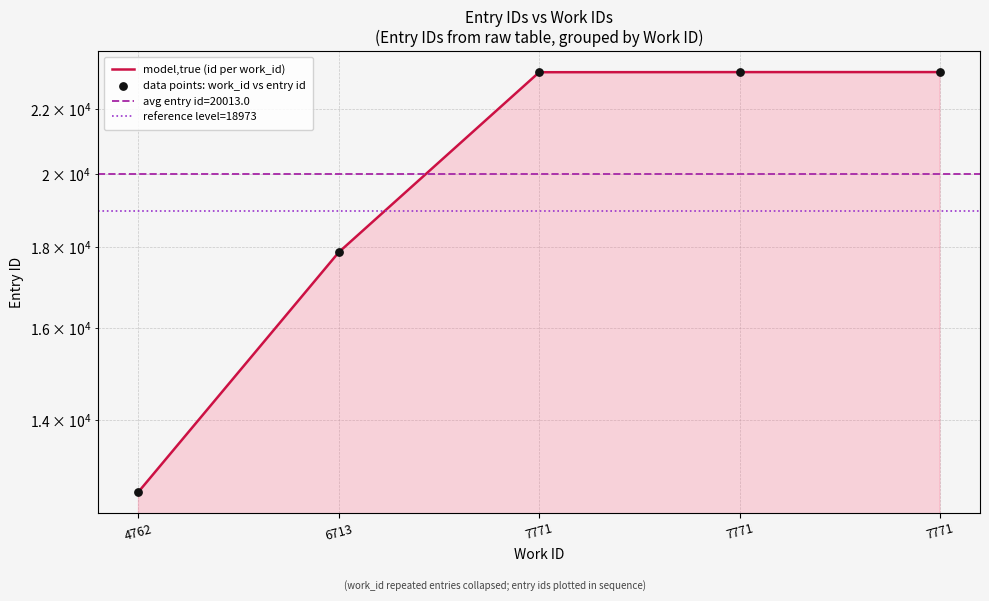

Approximately how many times larger is the value at 4762 compared to 6713?

0.7